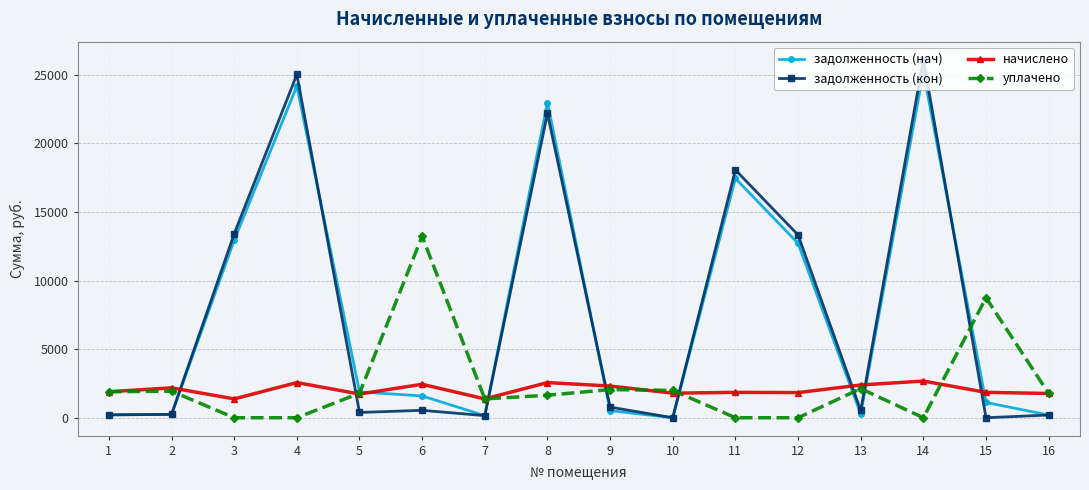

How many series are shown in this chart?

4